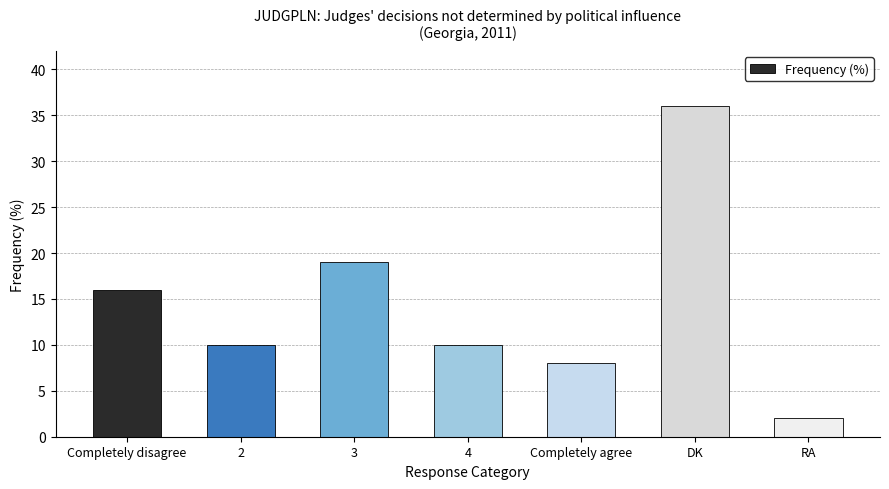

What is the minimum value shown in the chart?

2